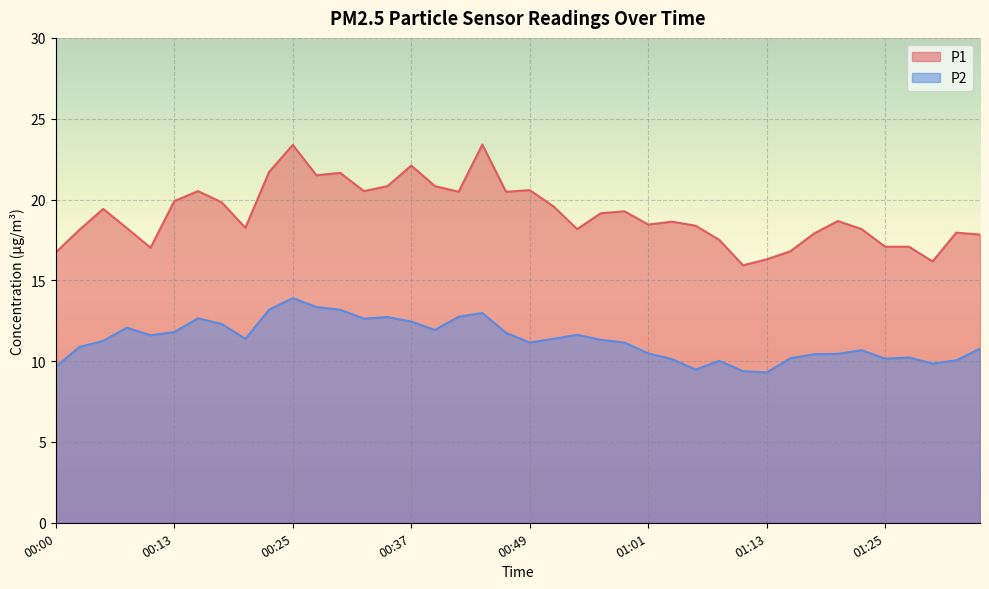

How many interior local valleys does the P2 series have?

9